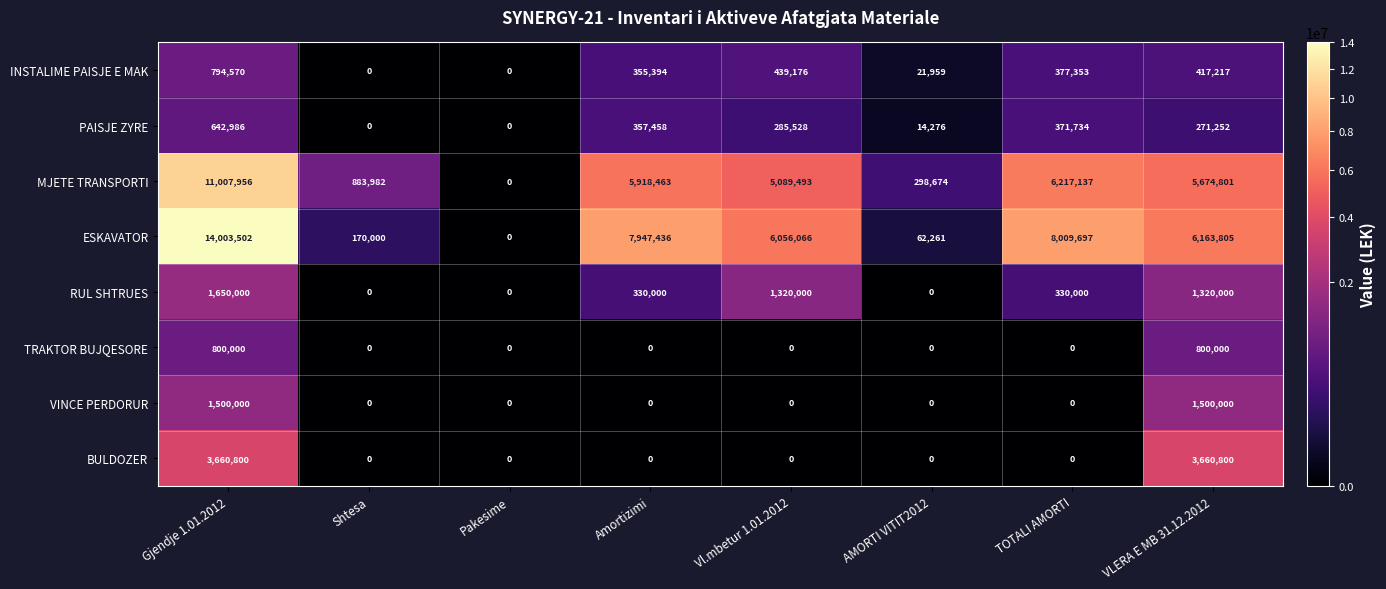

What value does the PAISJE ZYRE series have at AMORTI VITIT2012?

14276